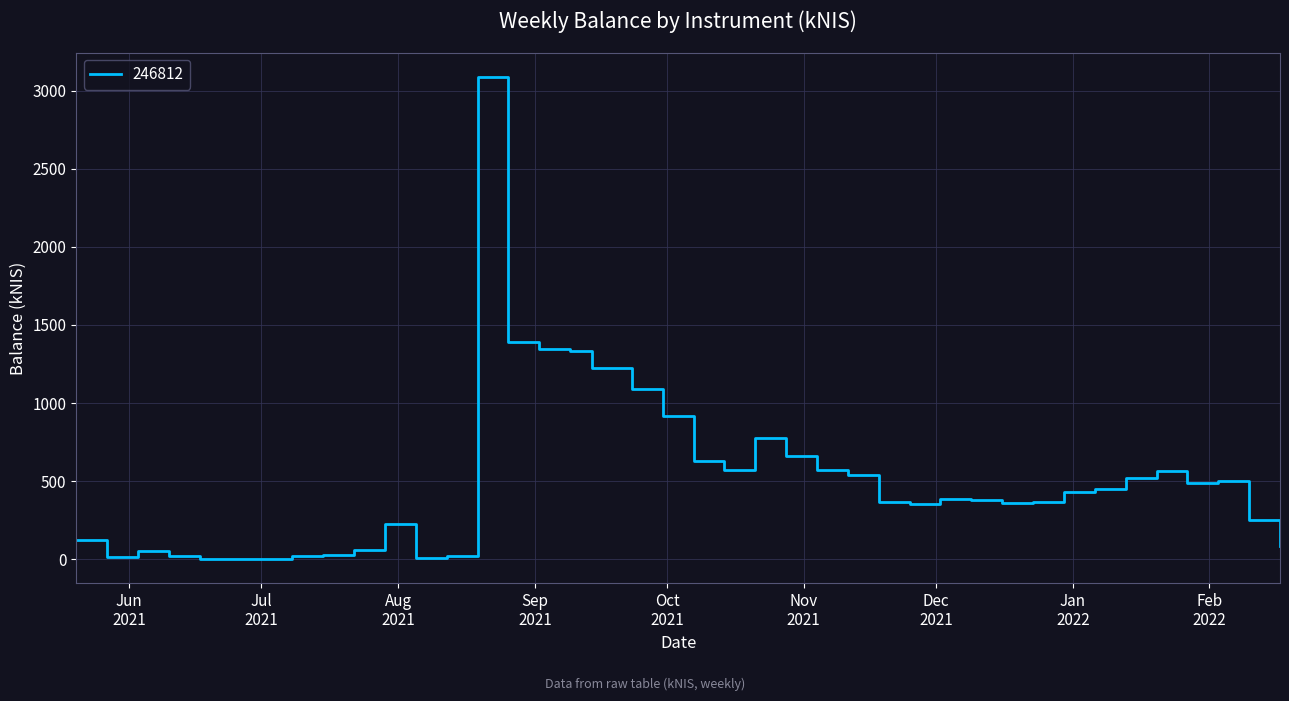

What is the difference between the maximum and minimum values?

3087.1